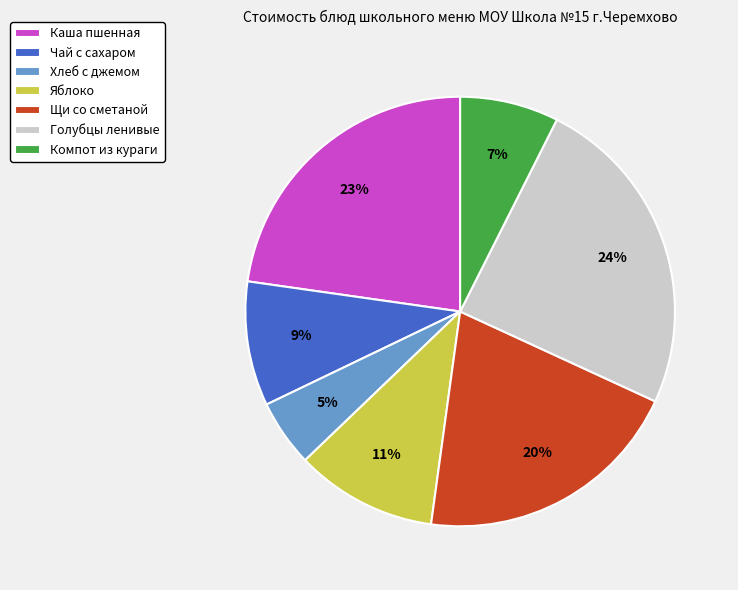

To the nearest percent, what is the average slice percentage?

14%